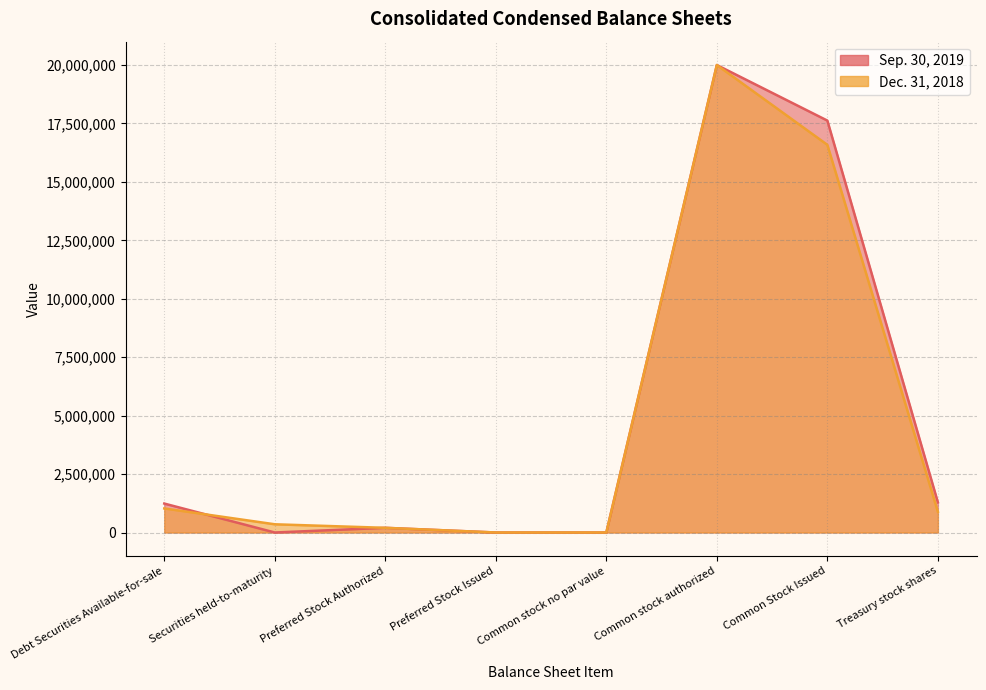

Is it true that Dec. 31, 2018 equals 887987 at Treasury stock shares?

True